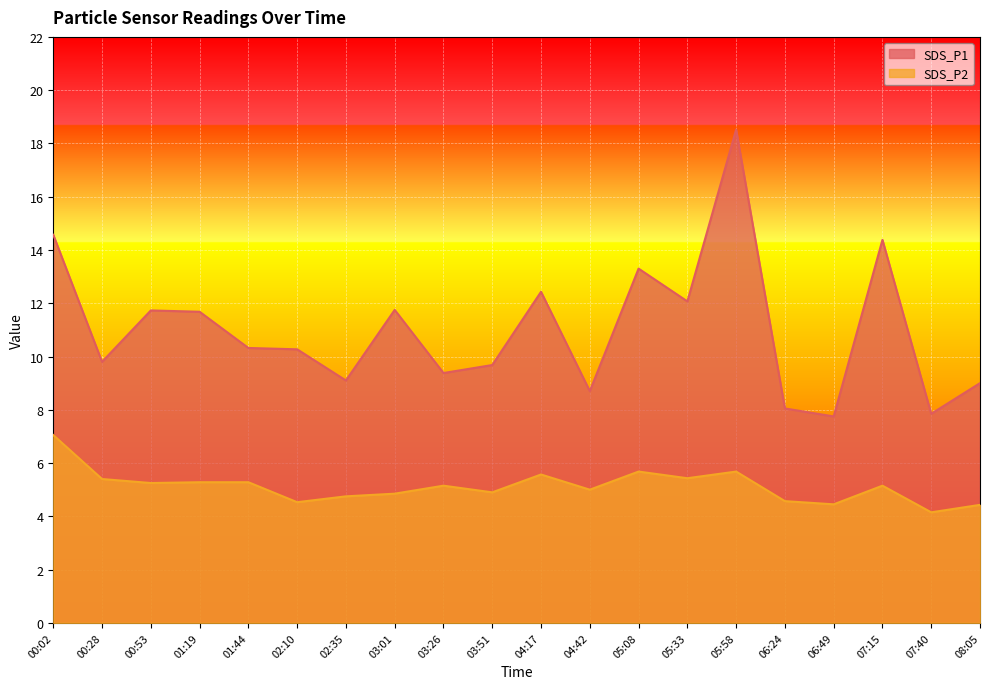

How many interior local peaks does the SDS_P2 series have?

5